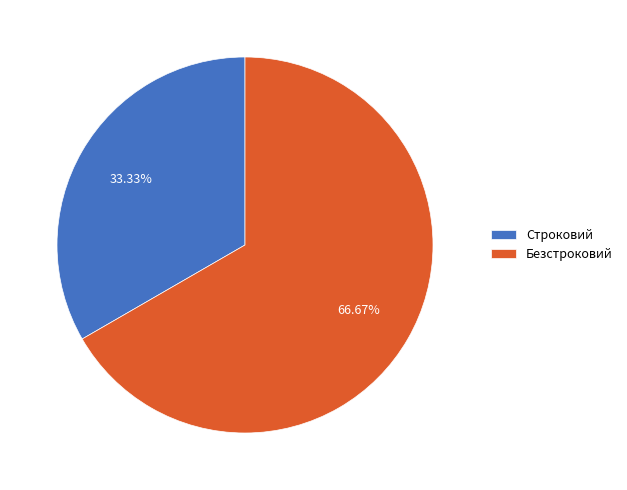

To the nearest percent, what is the combined percentage of Безстроковий and Строковий?

100%